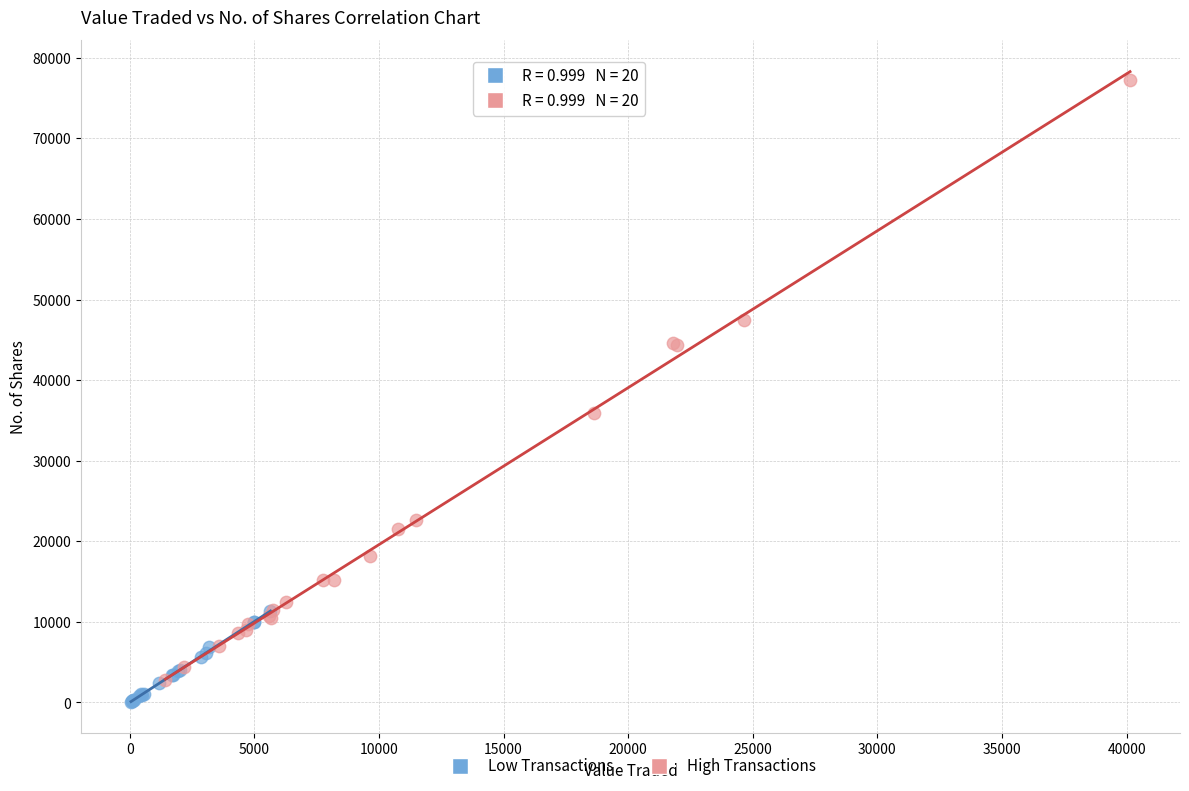

What are all the series names shown in the legend?

Low Transactions, High Transactions